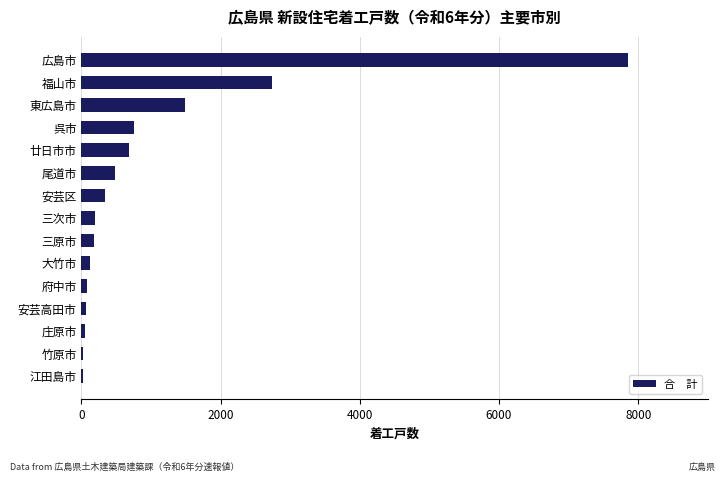

What is the greatest value displayed?

7858